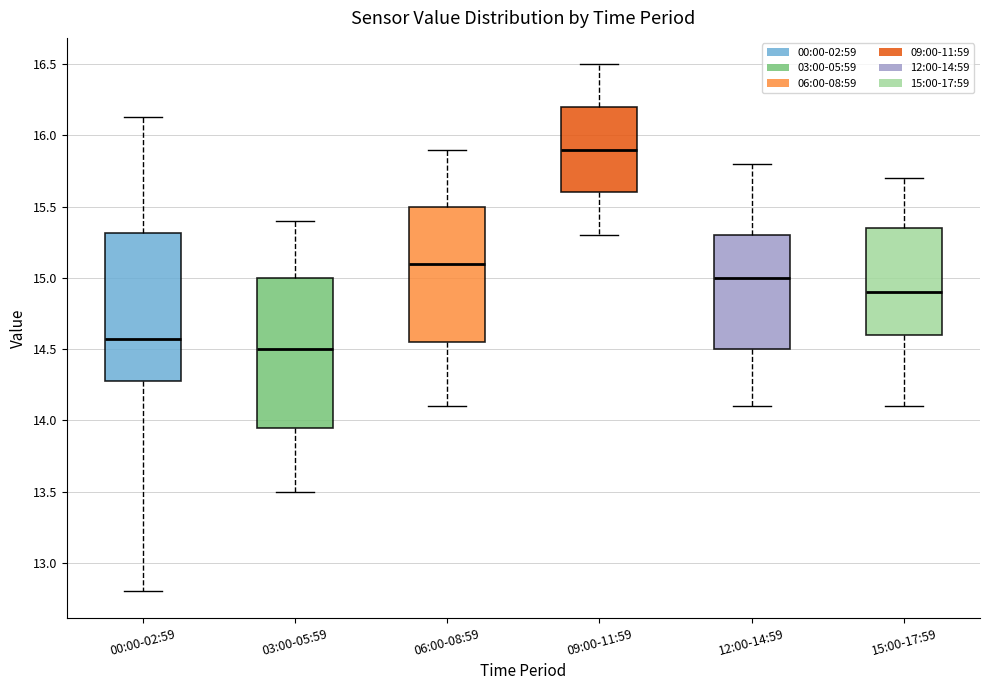

Reading left to right, transcribe this box plot: for each box, give where its median line is, the range the box spans, and where its two whiskers end, as read against the y-axis. The values are not printed on the chart, so give them approximately, as read against the axis.

00:00-02:59: median 14.55, box 14.30 to 15.30, whiskers 12.80 to 16.15
03:00-05:59: median 14.50, box 13.95 to 15.00, whiskers 13.50 to 15.40
06:00-08:59: median 15.10, box 14.55 to 15.50, whiskers 14.10 to 15.90
09:00-11:59: median 15.90, box 15.60 to 16.20, whiskers 15.30 to 16.50
12:00-14:59: median 15.00, box 14.50 to 15.30, whiskers 14.10 to 15.80
15:00-17:59: median 14.90, box 14.60 to 15.35, whiskers 14.10 to 15.70